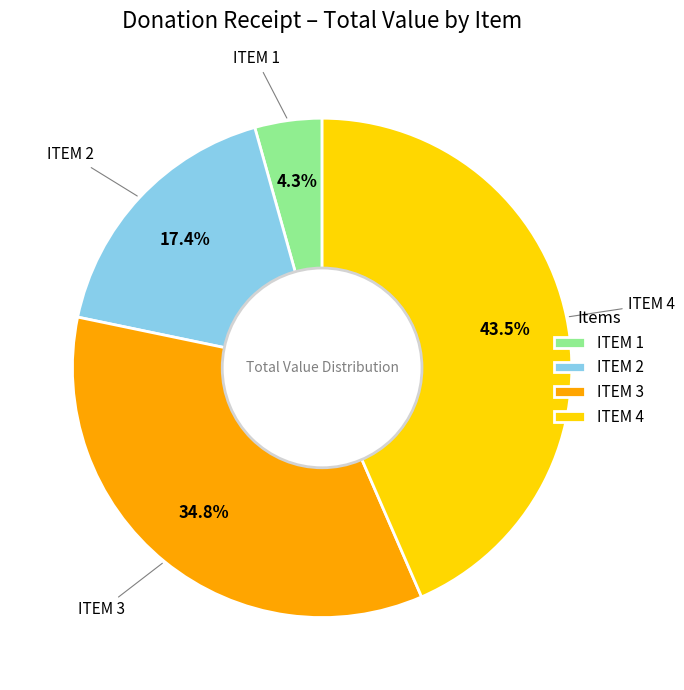

Is there a majority slice in this chart?

No